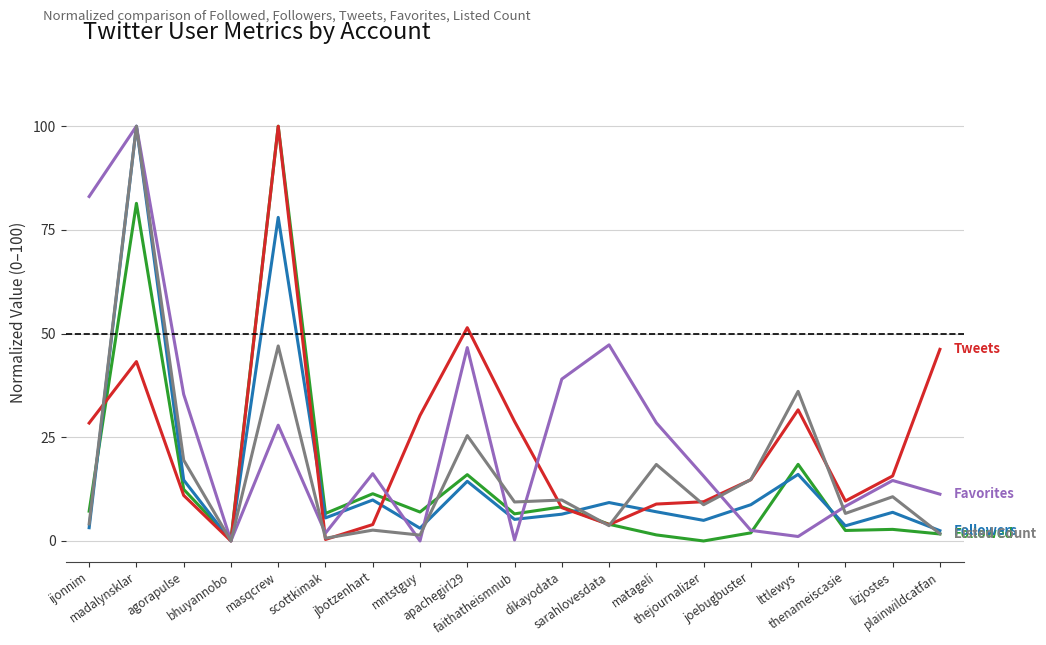

What is the greatest value displayed?

100.0